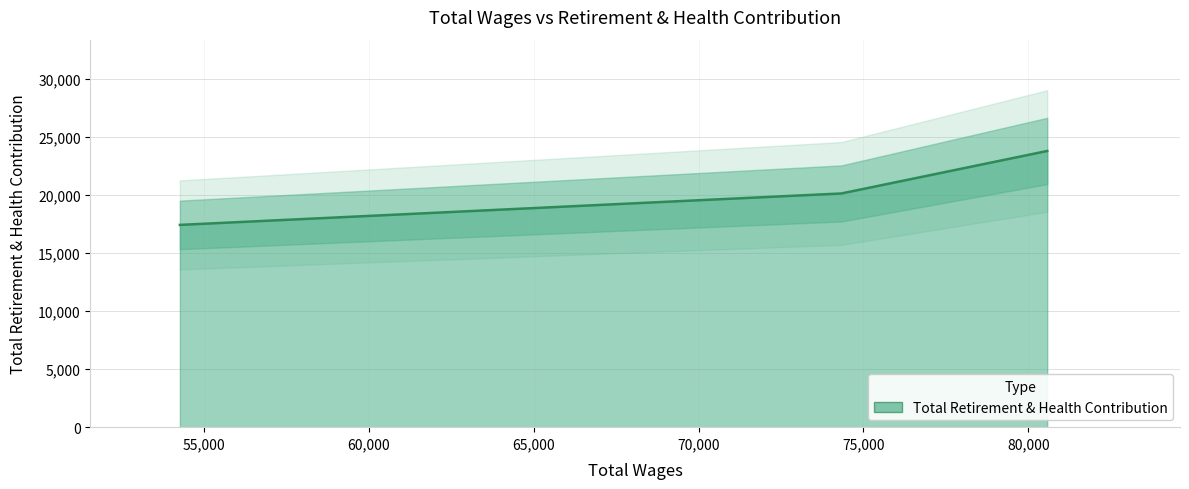

What is the sum of the values at Control Technician (54261) and Control Technician (80574)?

41218